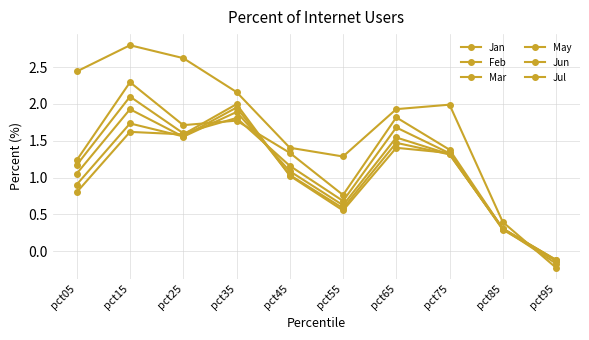

After their last crossing, which series has the higher values: Mar or Jul?

Mar